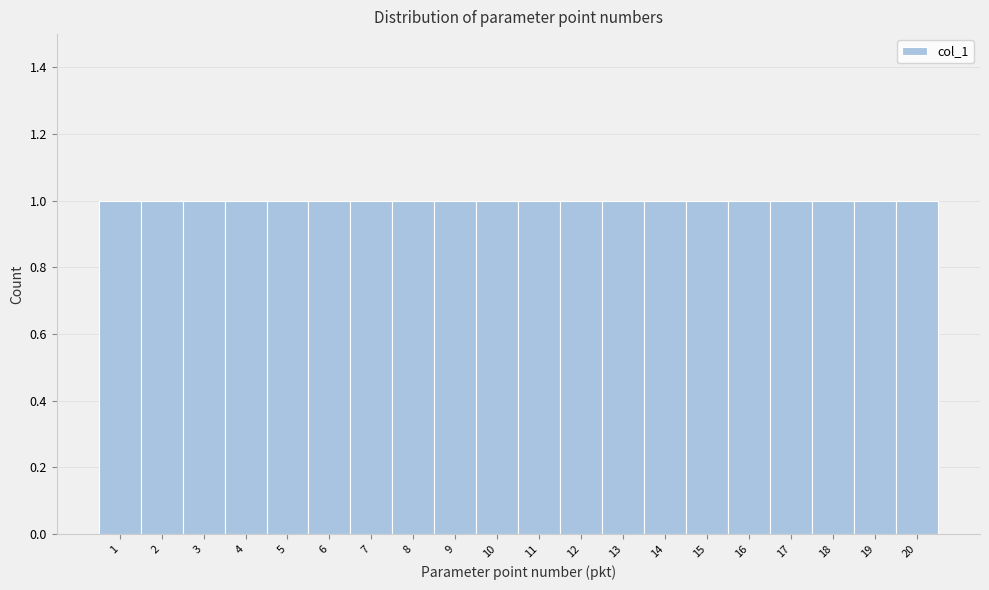

How tall is the bar that spans 4.5 to 5.5 on the x-axis? The values are not printed on the chart, so give them approximately, as read against the axis.

1